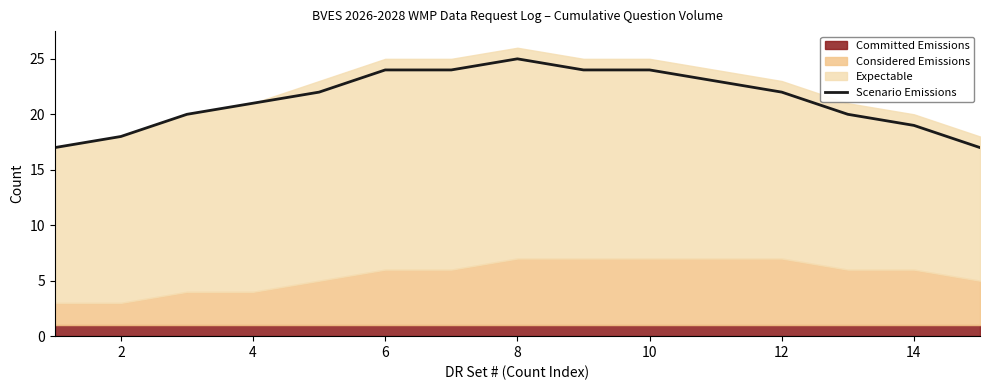

What is the maximum value shown in the chart?

25